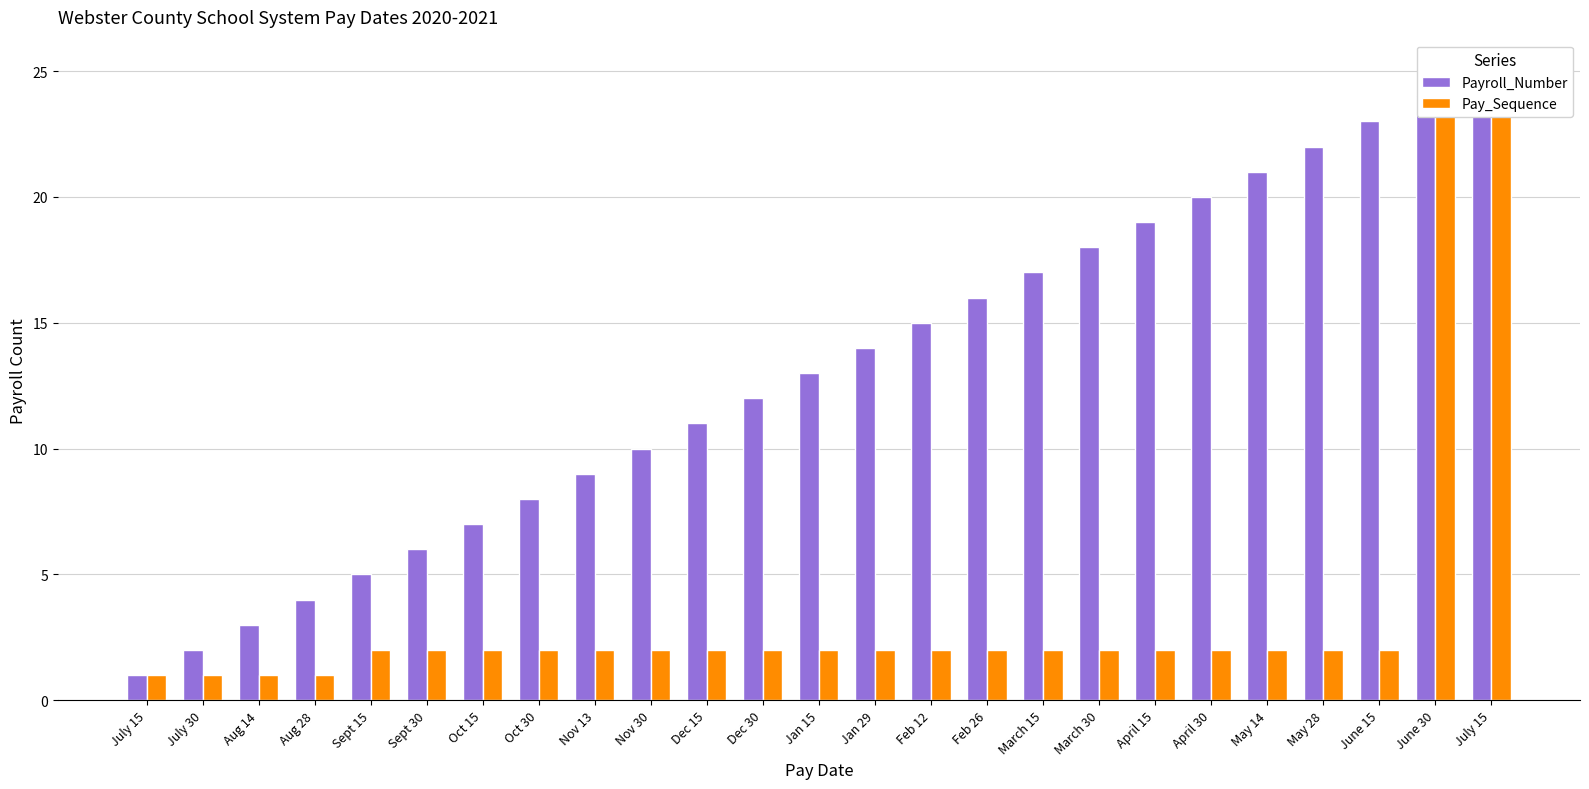

The value of Payroll_Number at Jan 15 is 5. True or false?

False